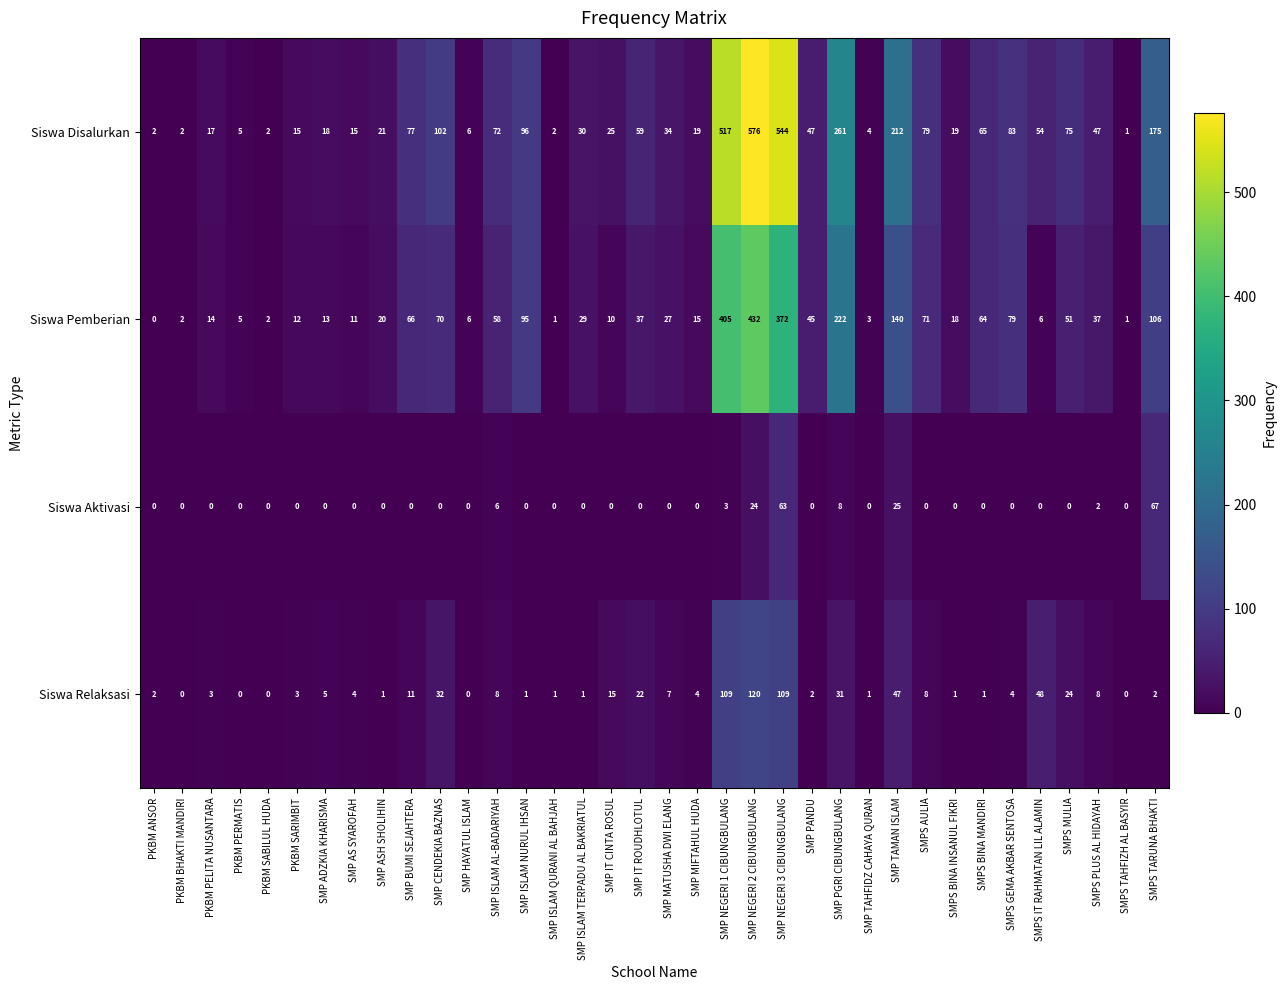

What is the maximum value shown in the chart?

576